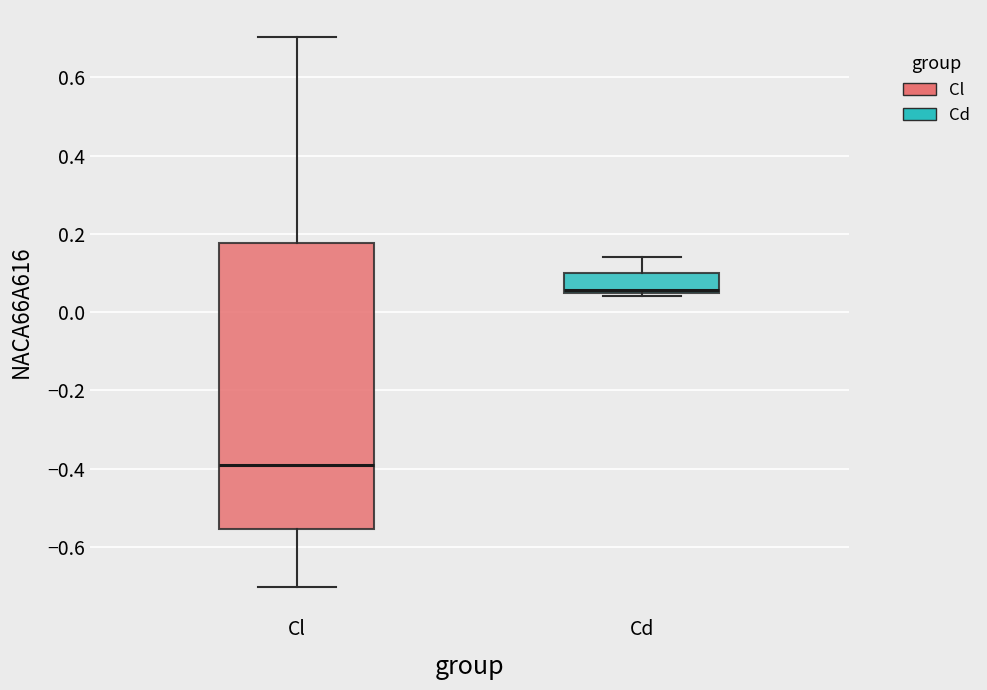

Reading left to right, read every box against the y-axis: the position of its median line, the range the box covers, and the ends of its whiskers. The values are not printed on the chart, so give them approximately, as read against the axis.

Cl: median -0.38, box -0.56 to 0.18, whiskers -0.70 to 0.70
Cd: median 0.06, box 0.04 to 0.10, whiskers 0.04 (just below the box's lower edge) to 0.14